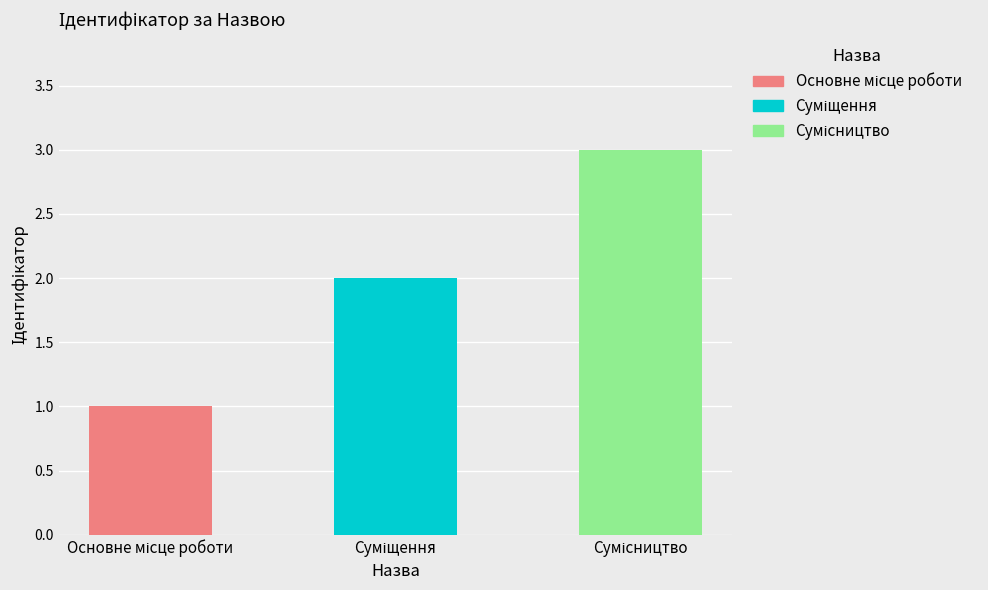

What is the difference between the values at Сумісництво and Основне місце роботи?

2